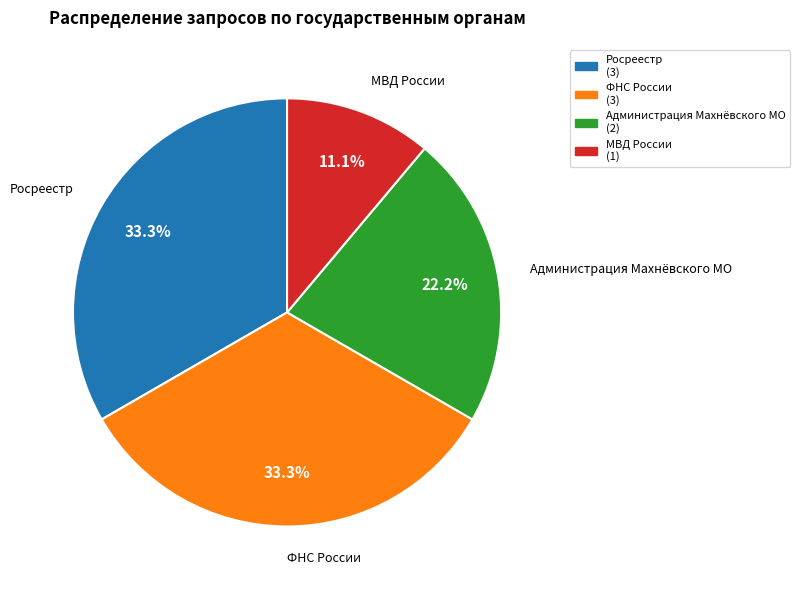

Which has a higher value, Росреестр or МВД России?

Росреестр